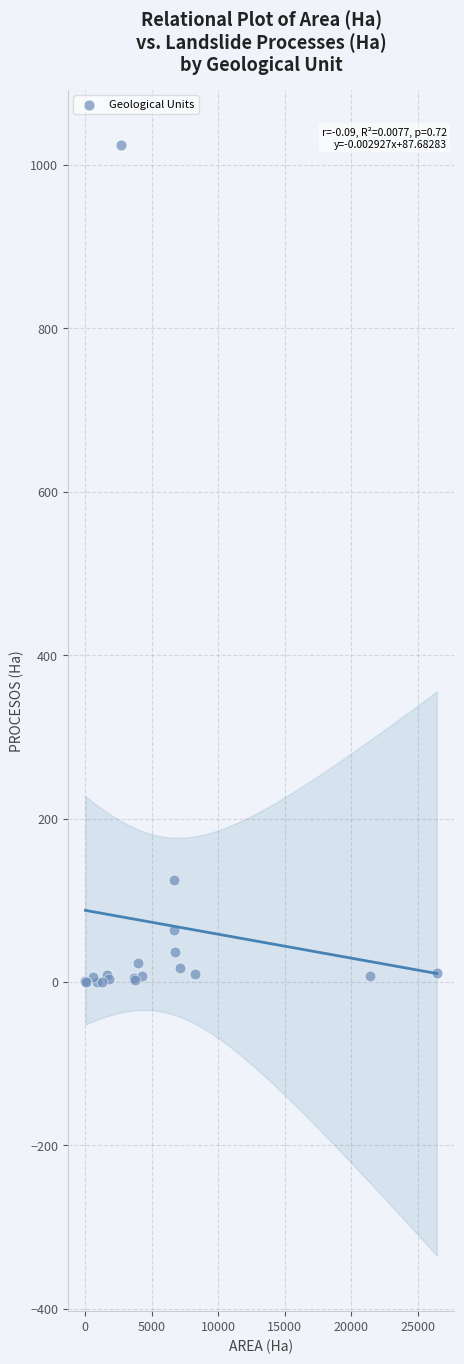

What Y value in the scatter plot is closest to 512?

124.3